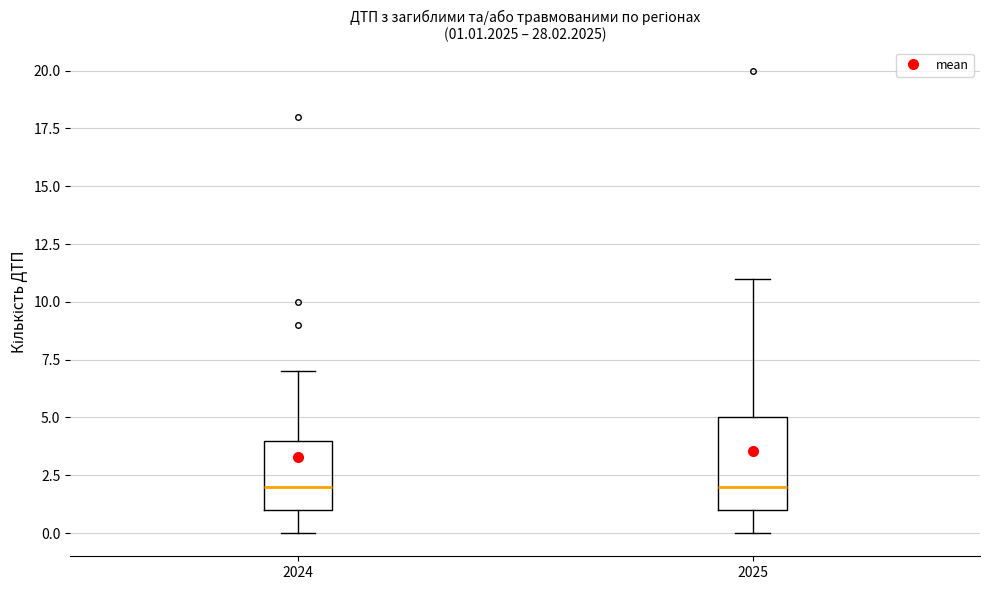

Which box is the tallest, from its lower edge to its upper edge?

2025